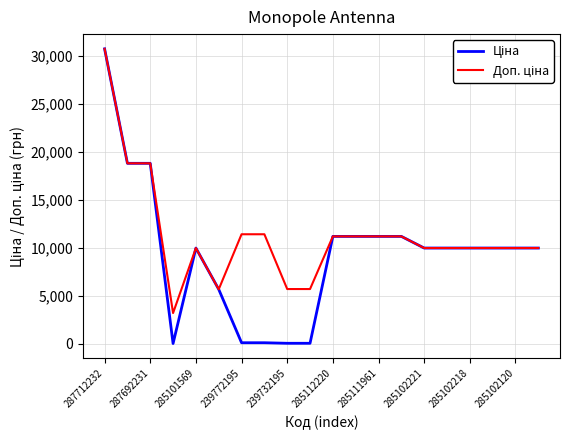

What is the greatest value displayed?

30717.1